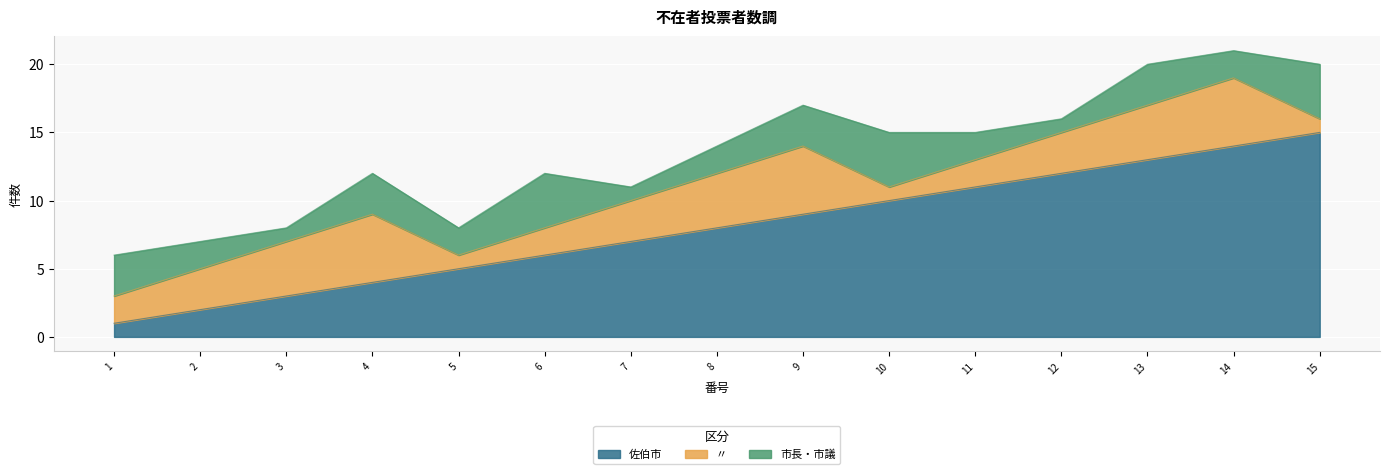

What is the difference between the maximum and minimum values in the 市長・市議 series?

3